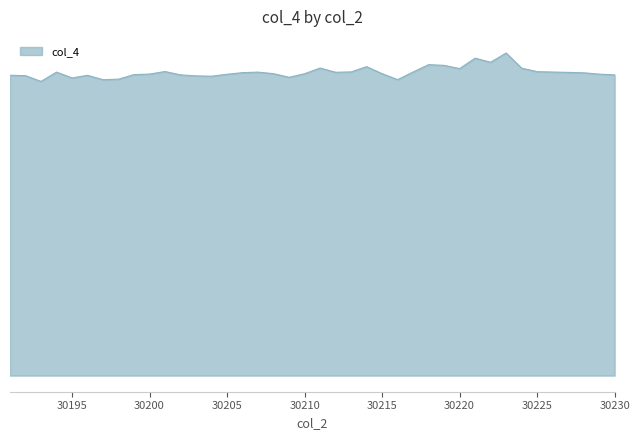

What is the value of the 12th point from the left?

9499